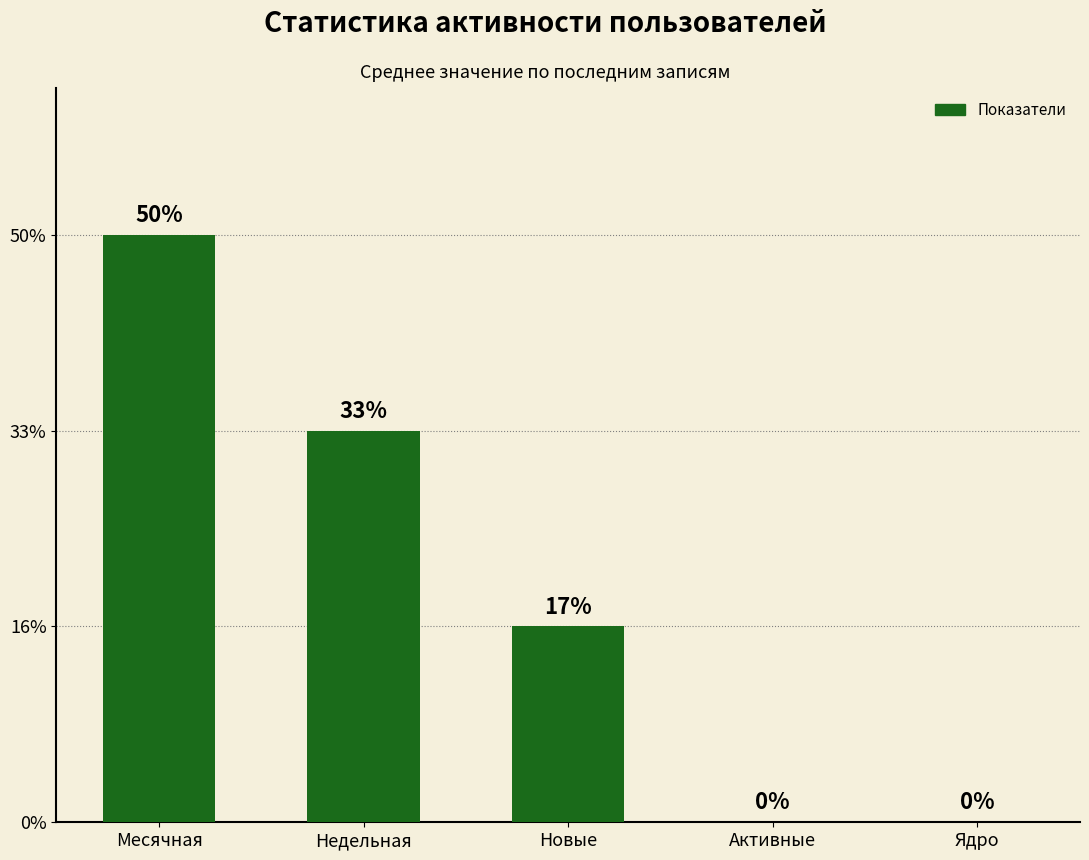

List the labels in order of value, smallest first.

Активные, Ядро, Новые, Недельная, Месячная